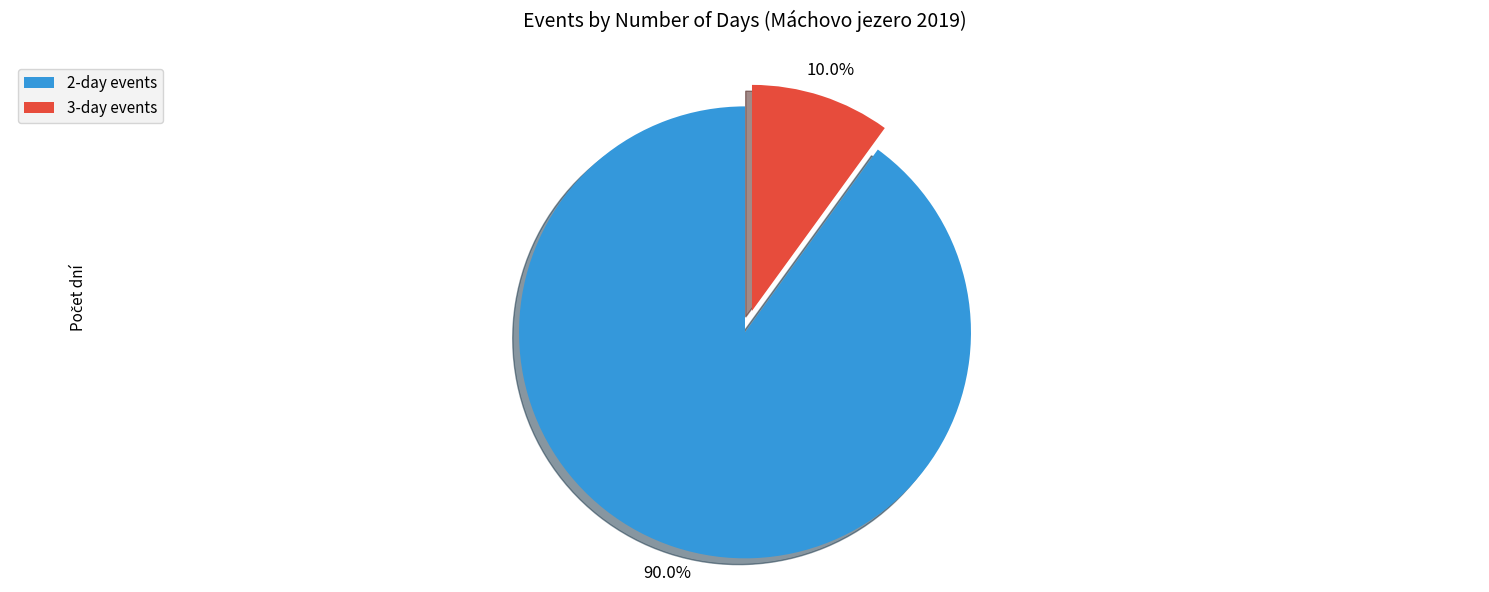

Combined, what portion of the pie is 2-day events and 3-day events?

100.0%